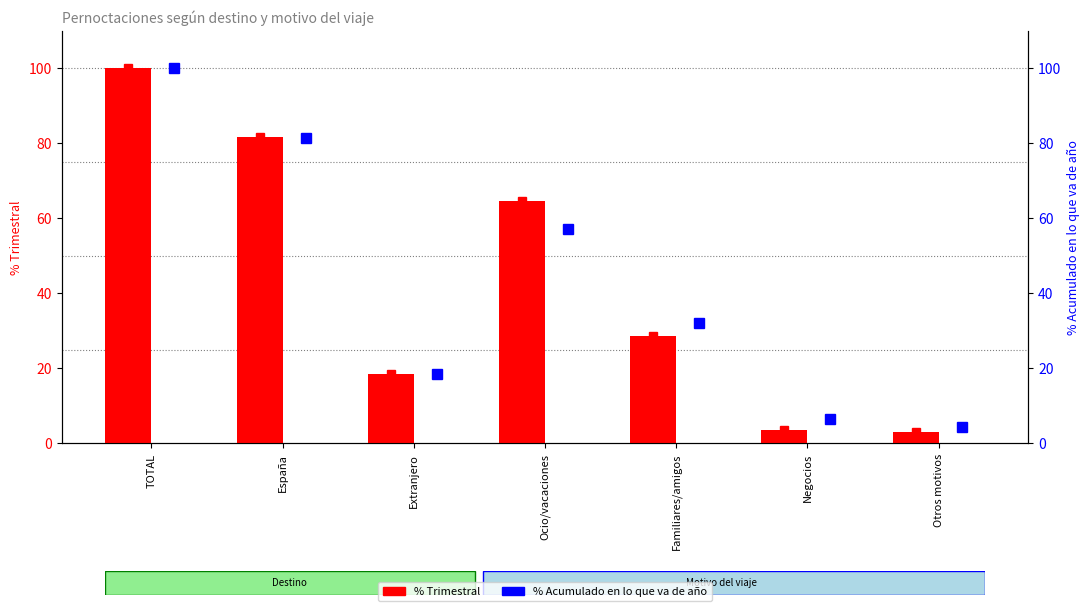

What is the difference between the maximum and second lowest values in the % Quarterly series?

96.5